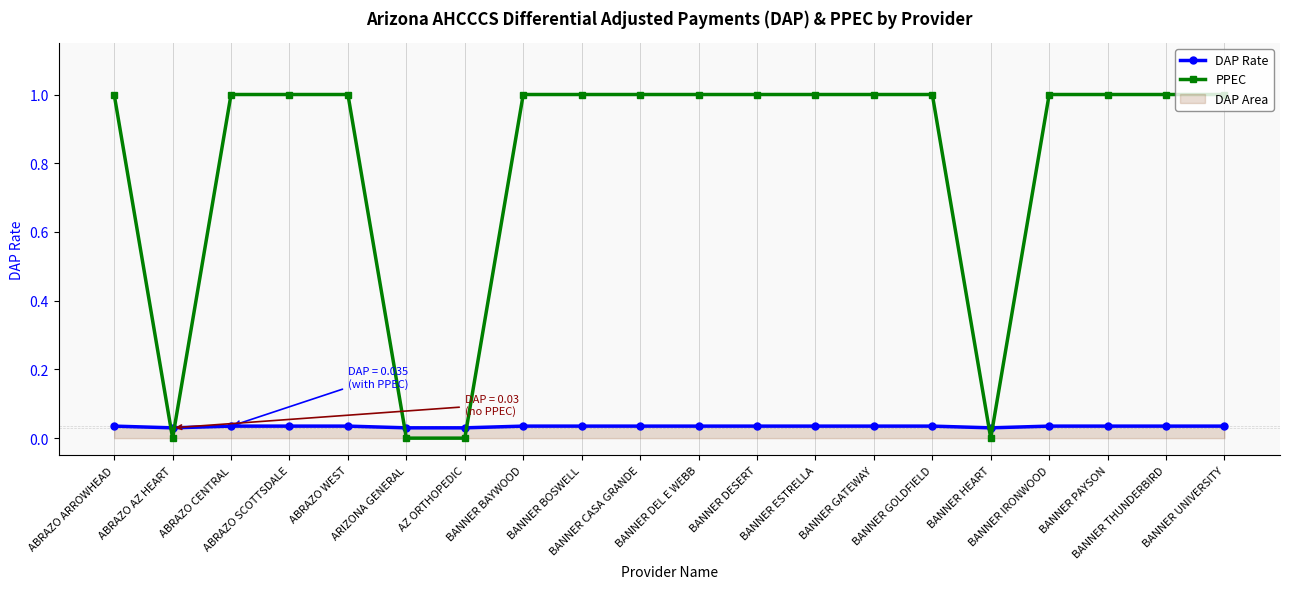

At which category does the chart reach its minimum across all series?

ABRAZO AZ HEART